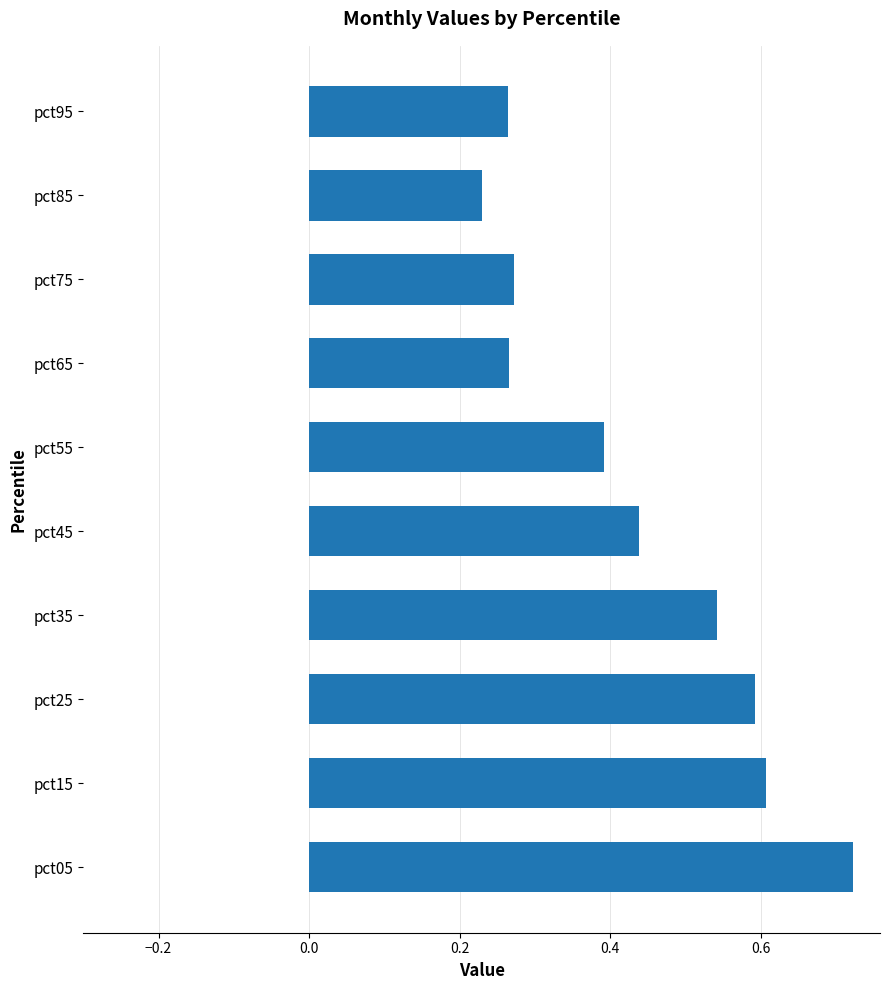

Is it true that the value at pct85 is 0.4?

False